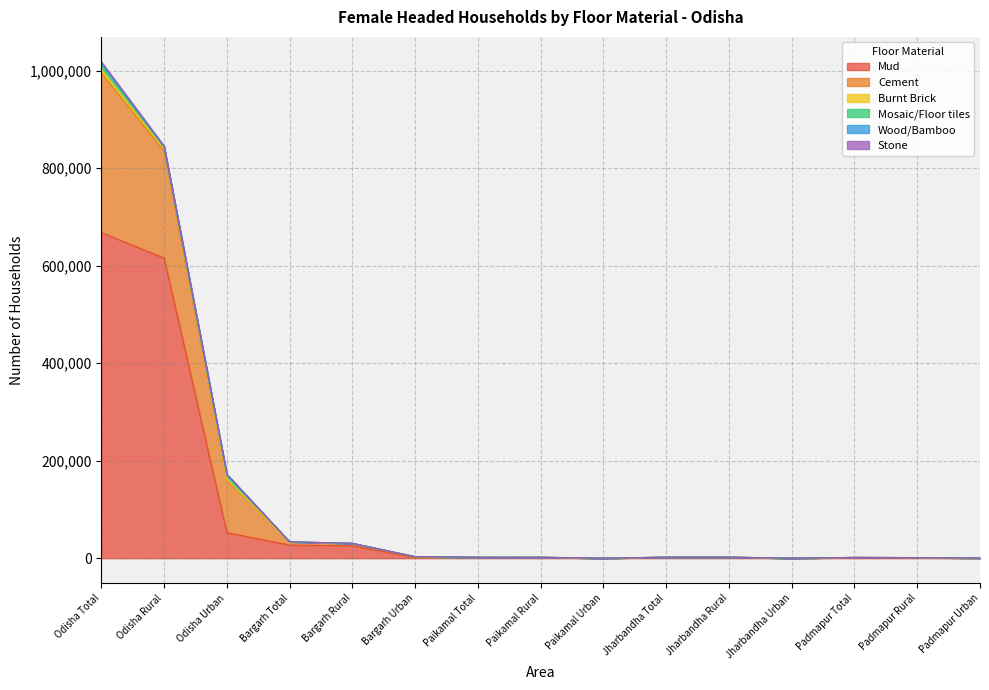

True or false: Mud and Wood/Bamboo intersect in this chart.

False